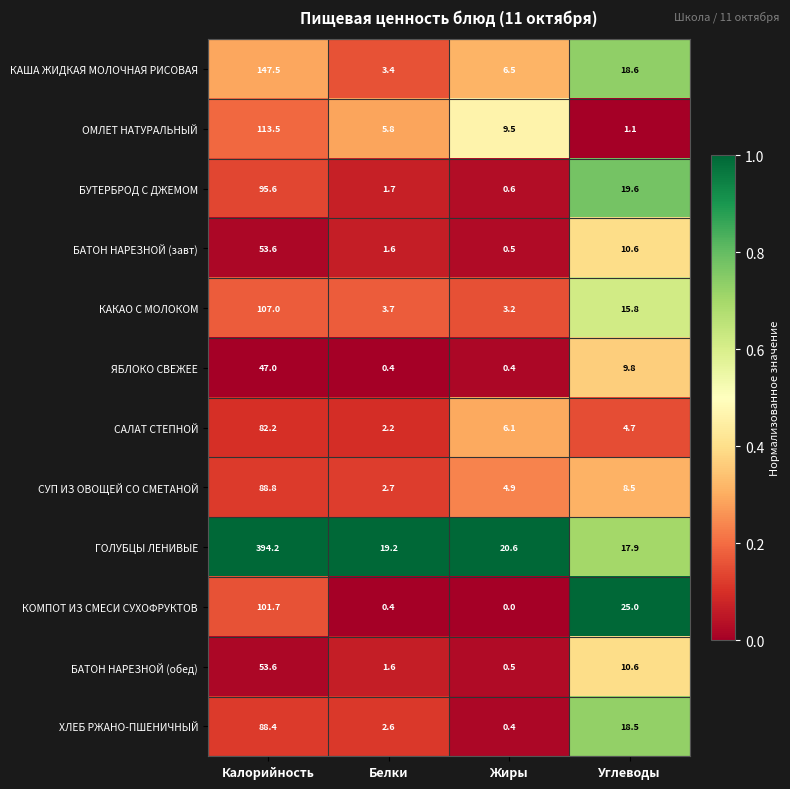

What is the greatest value displayed?

394.2